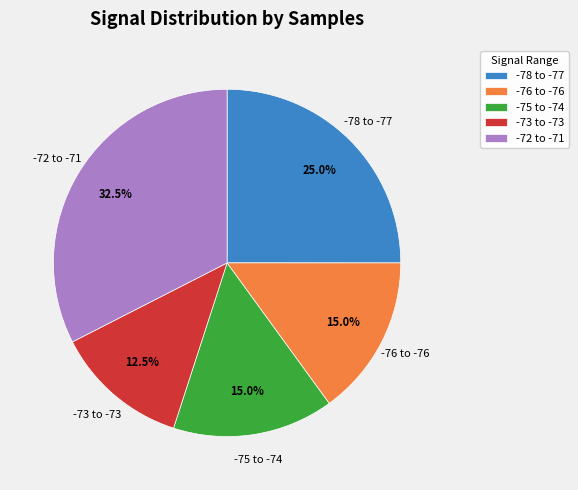

What percentage do -76 to -76 and -73 to -73 together represent?

27.5%